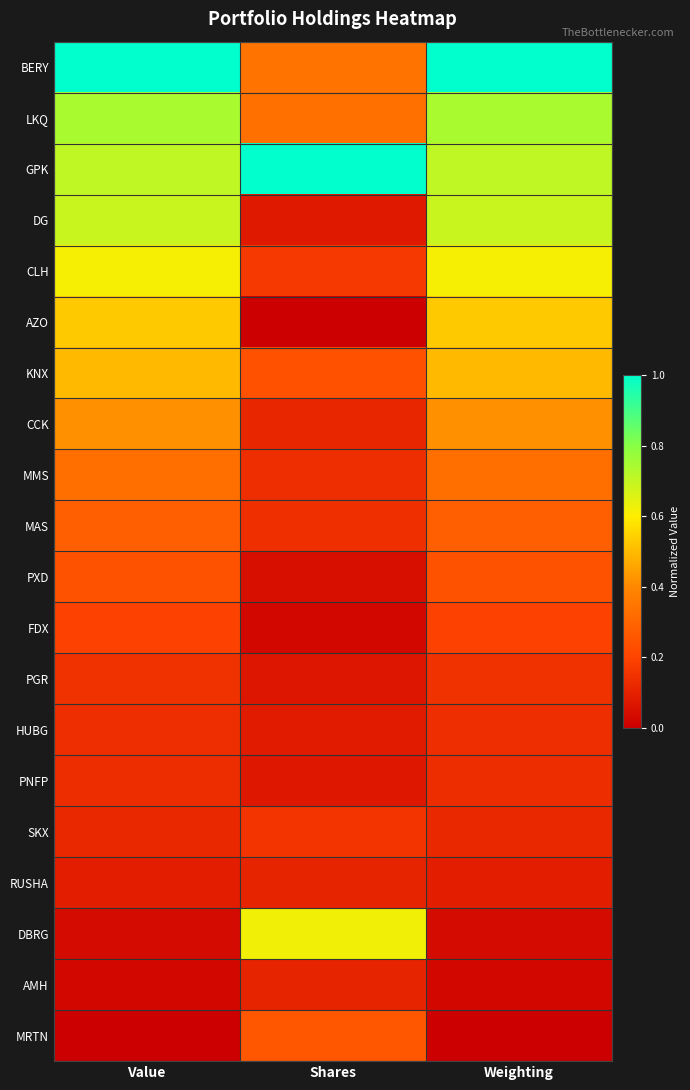

At which category is the sum across all series the highest?

Weighting